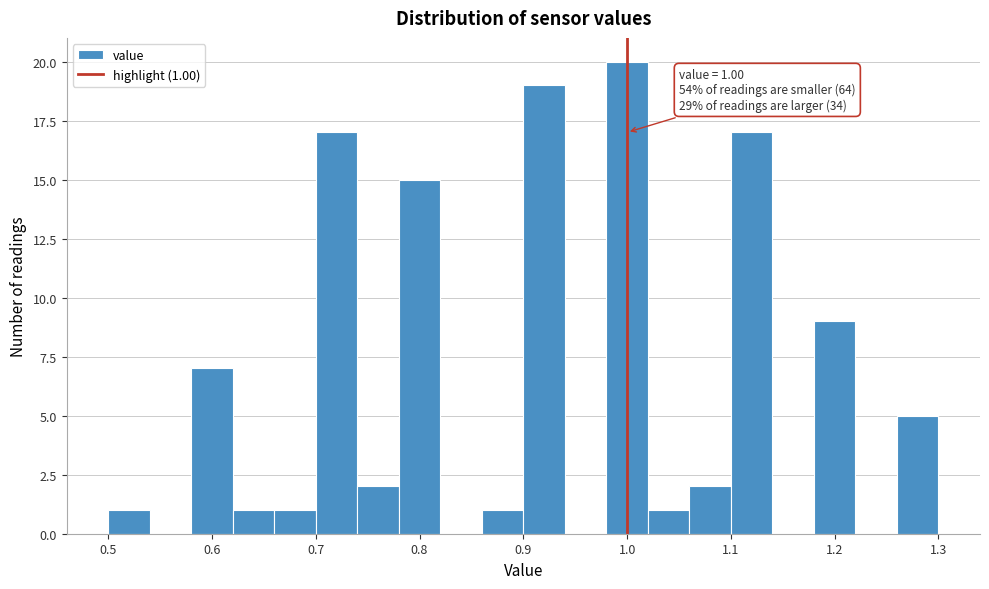

Over which range of the x-axis is the bar tallest?

0.98 to 1.02